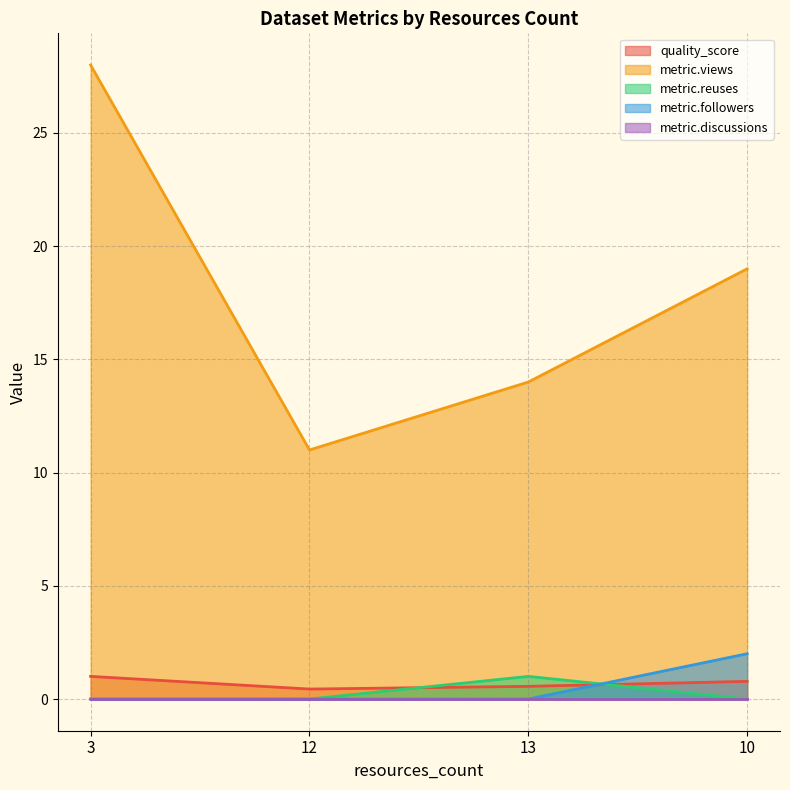

Between 10 and 3, which is larger?

3